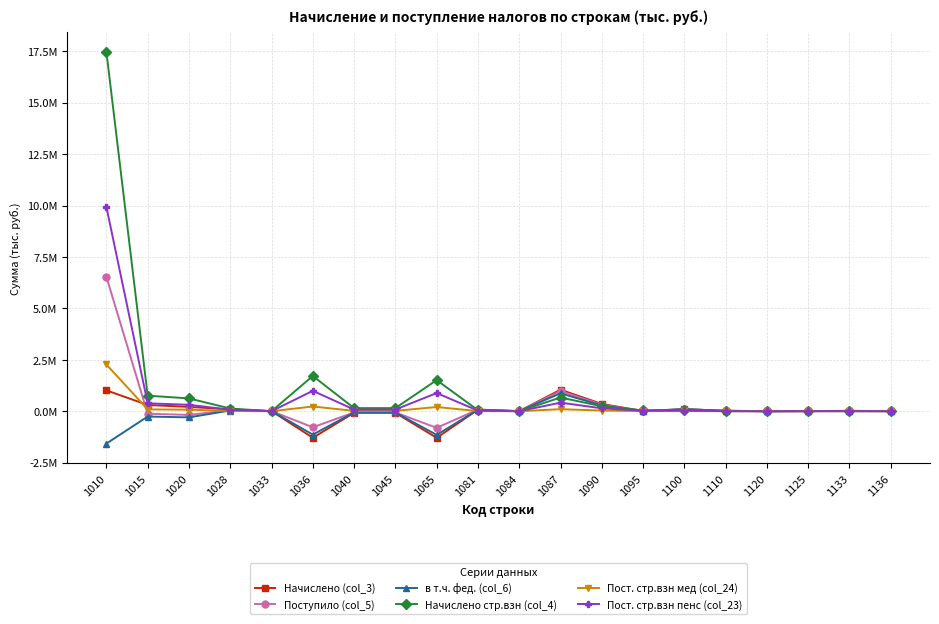

At which category is the sum across all series the highest?

1010